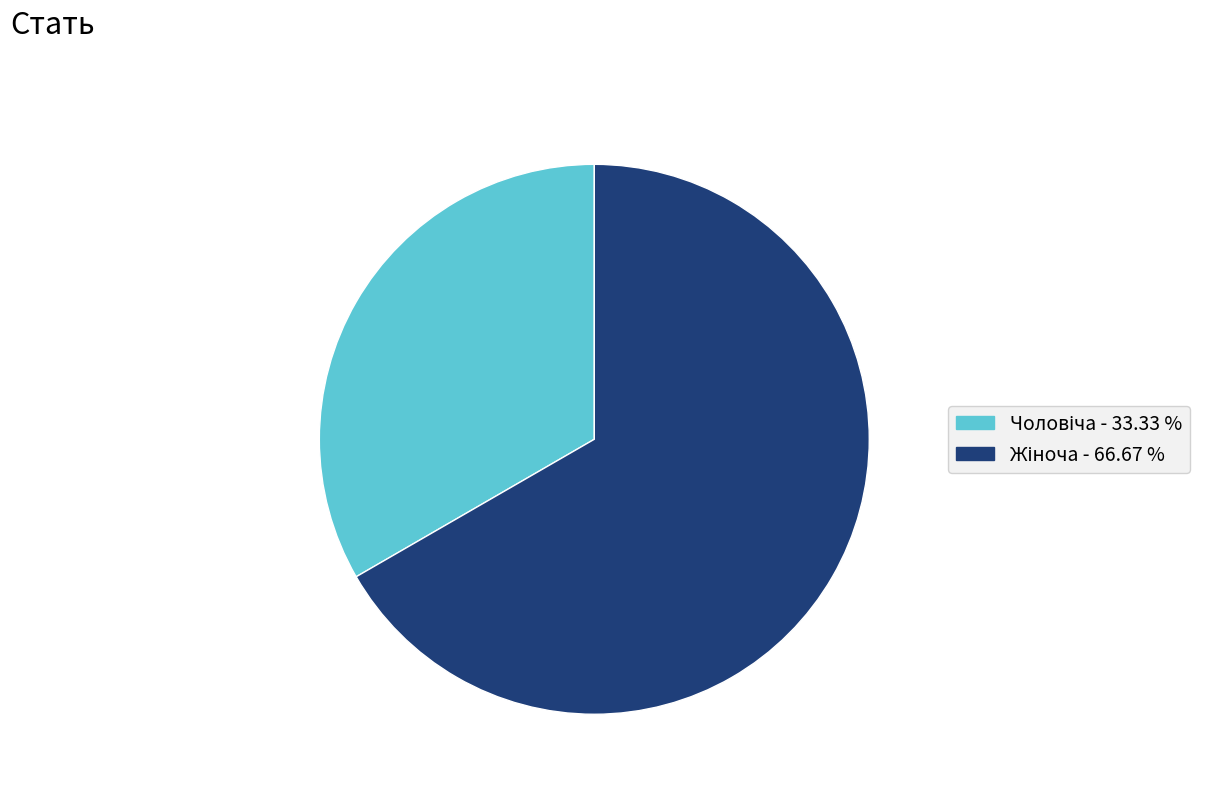

Is there a majority slice in this chart?

Yes